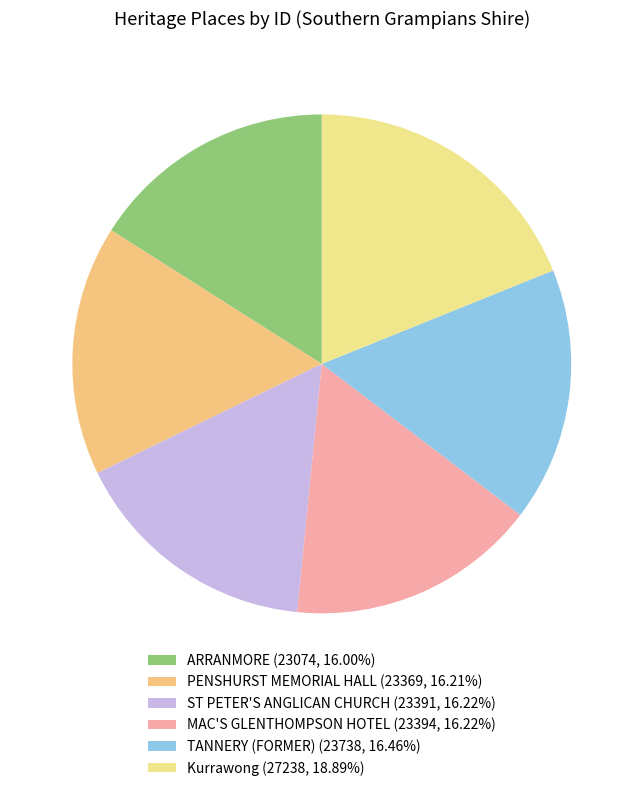

Rank the categories by value from highest to lowest.

Kurrawong, TANNERY (FORMER), MAC'S GLENTHOMPSON HOTEL, ST PETER'S ANGLICAN CHURCH, PENSHURST MEMORIAL HALL, ARRANMORE